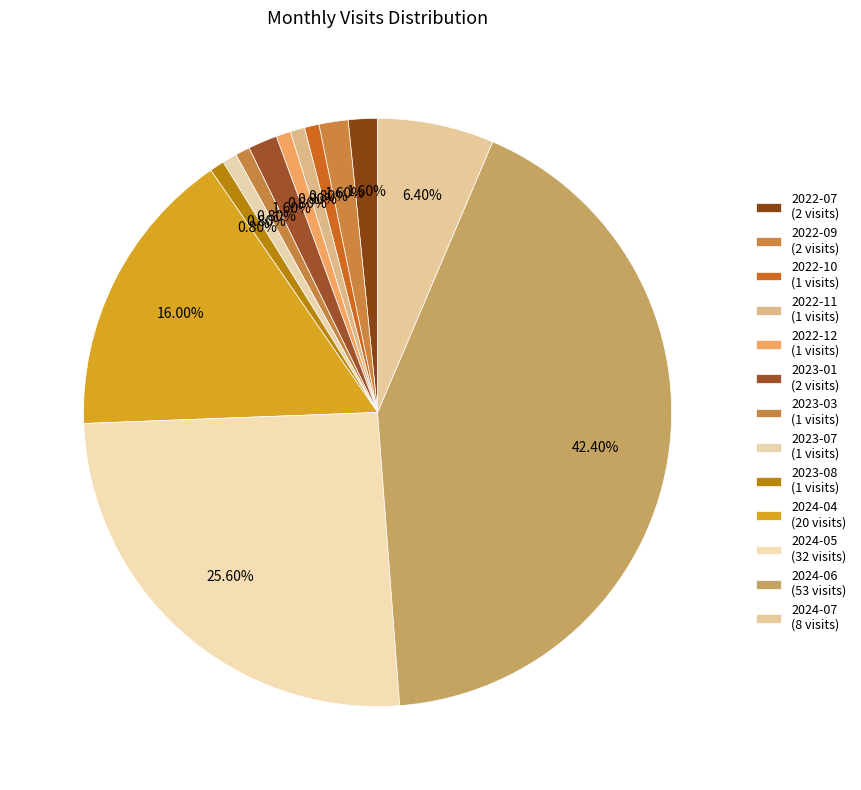

What is the largest slice in the pie chart?

2024-06